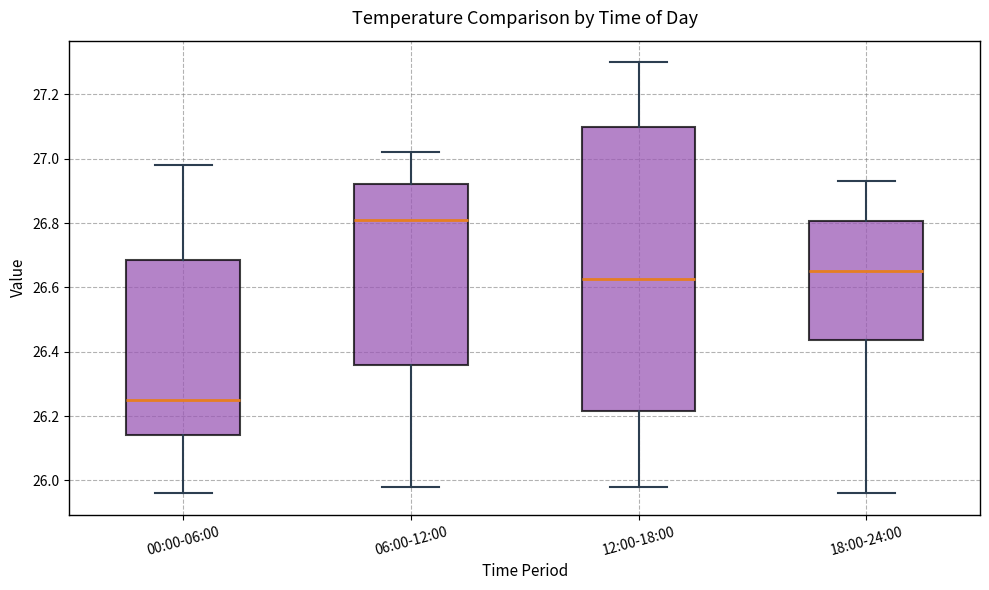

Comparing the boxes themselves (not the whiskers), which one is the tallest?

12:00-18:00